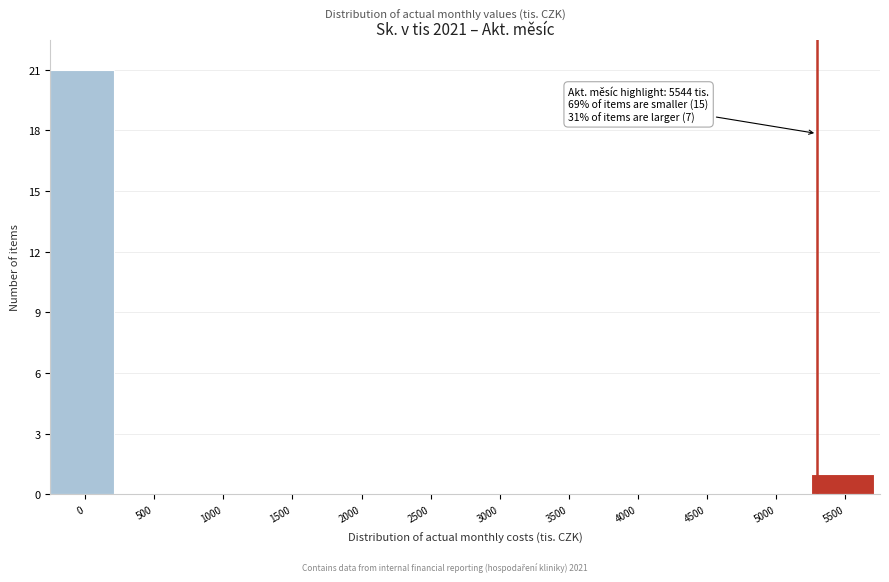

Reading left to right, extract all data points from this chart.

0=21	500=0	1000=0	1500=0	2000=0	2500=0	3000=0	3500=0	4000=0	4500=0	5000=0	5500=1